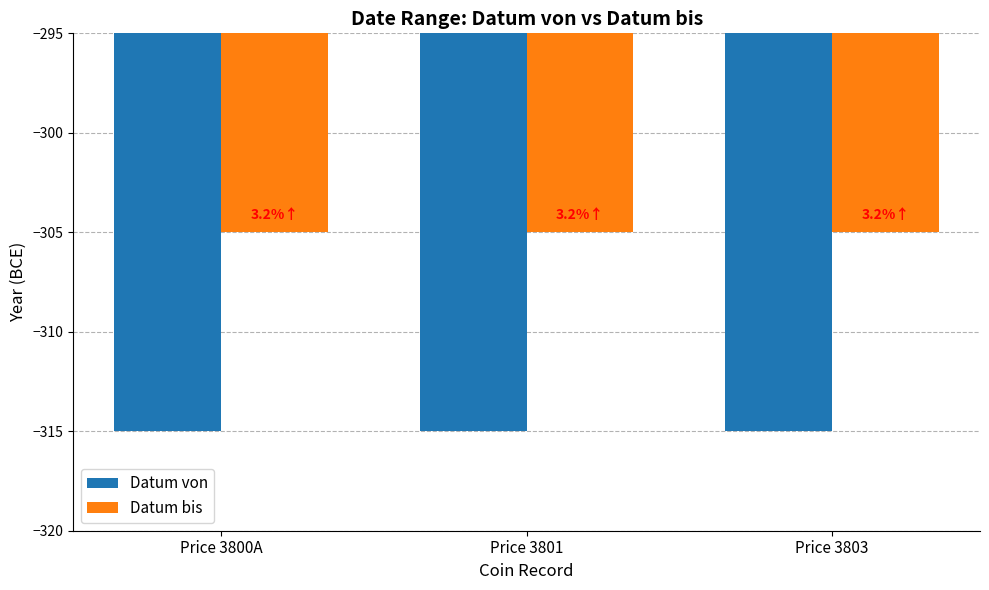

Is it true that Datum bis equals -205 at Price 3803?

False